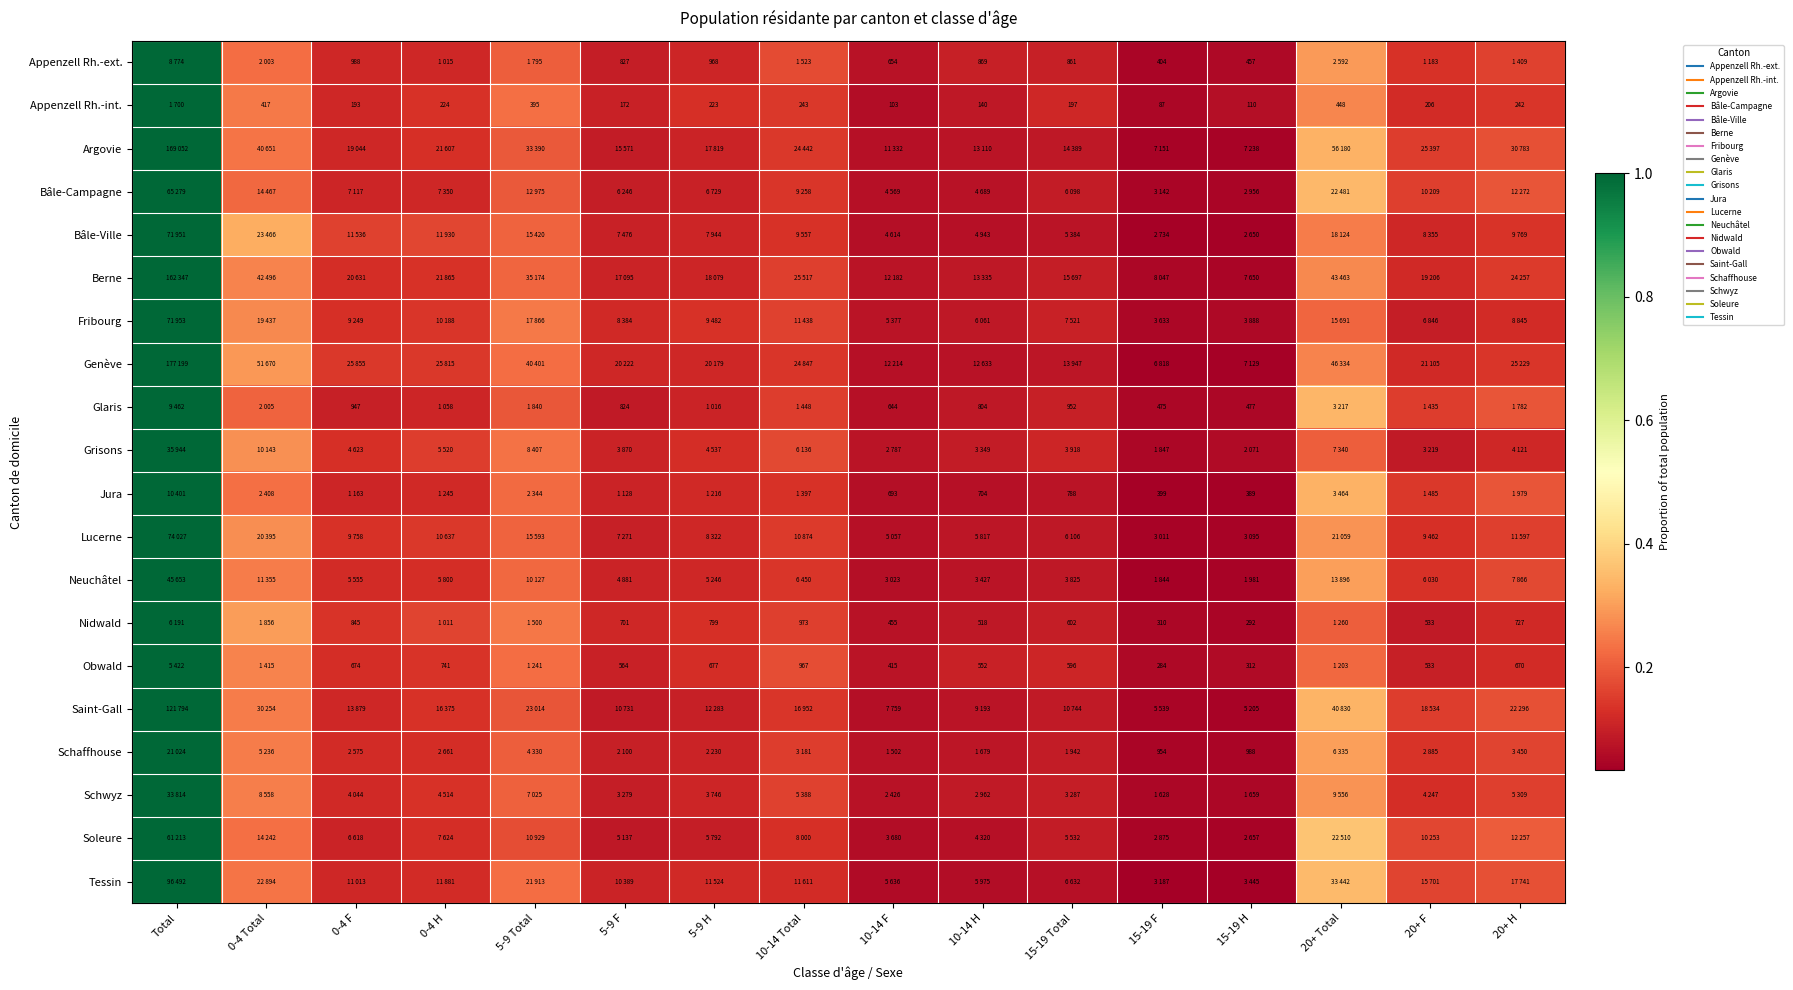

At which label does Lucerne reach its minimum?

15-19 F